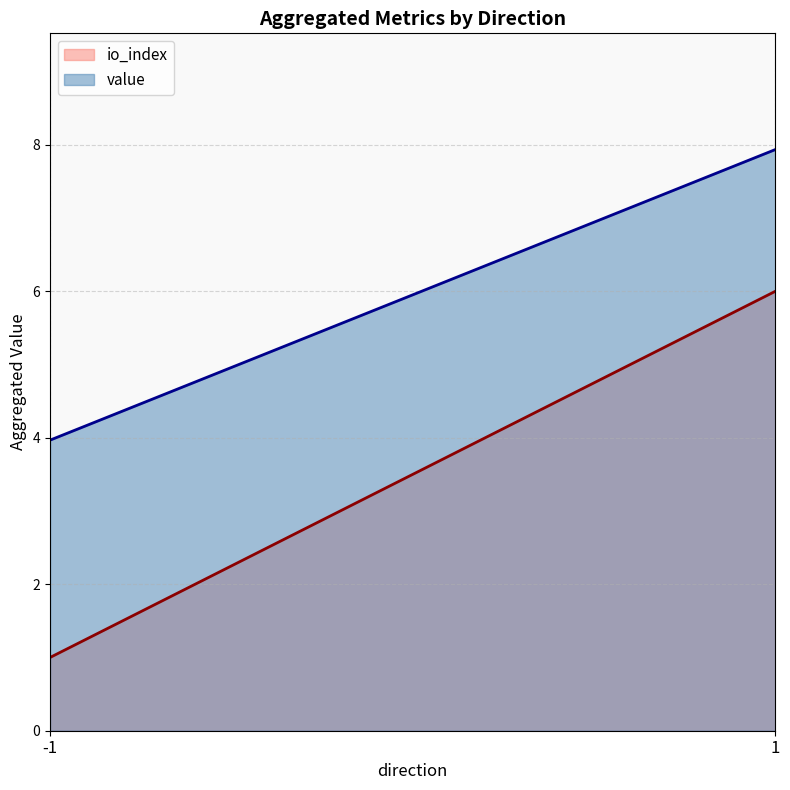

True or false: io_index and value cross at least once.

False